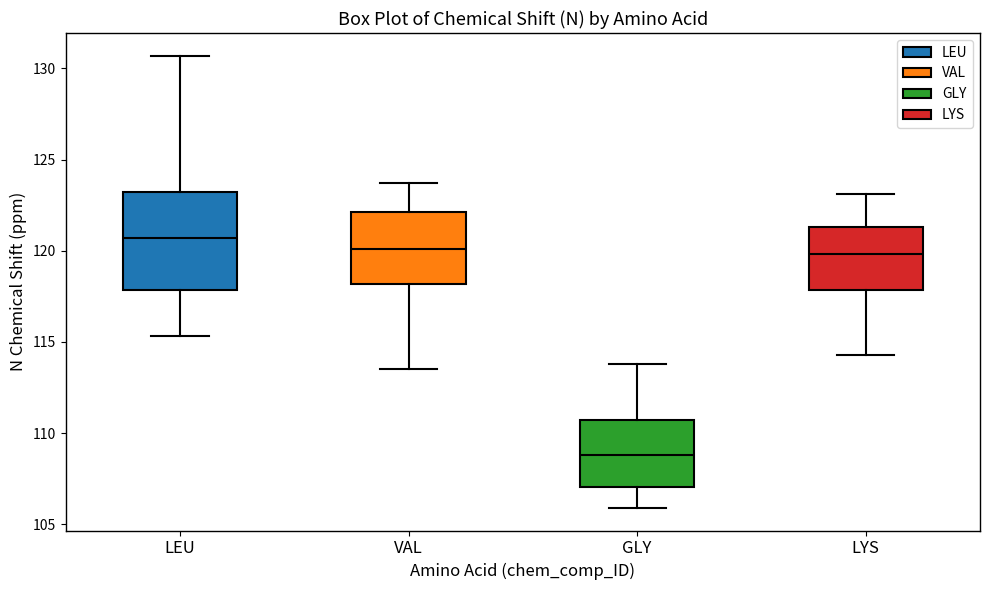

Comparing the boxes themselves (not the whiskers), which one is the tallest?

LEU